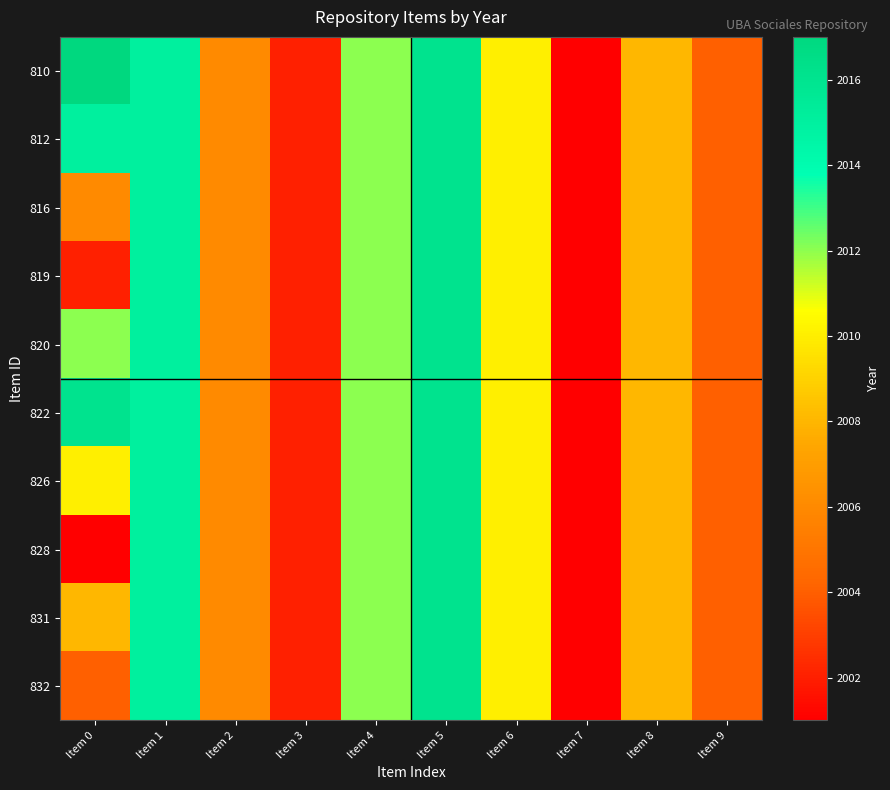

What is the lowest value of the 832 series?

2001